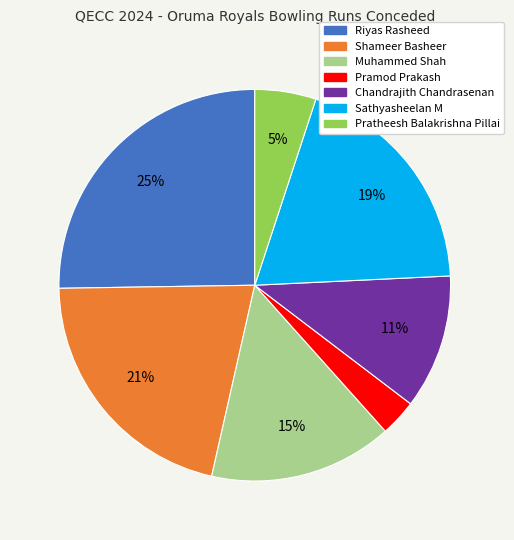

What is the ratio of the value at Shameer Basheer to the value at Pratheesh Balakrishna Pillai?

4.2